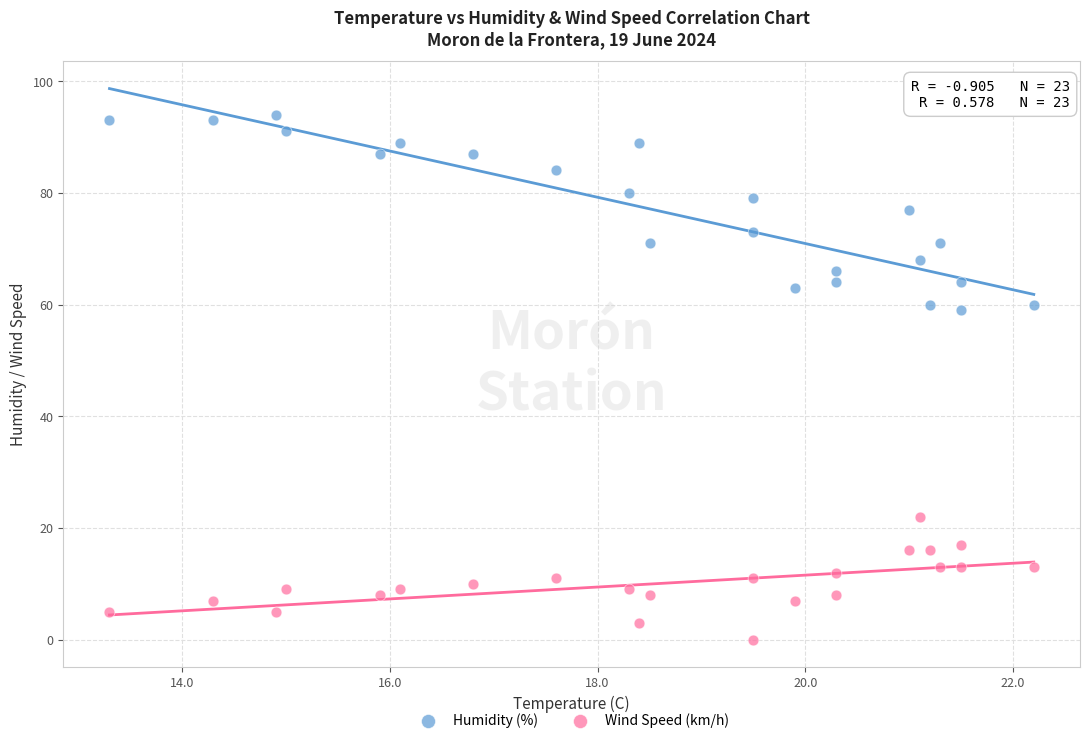

Which series contains the lowest Y value?

Wind Speed (km/h)